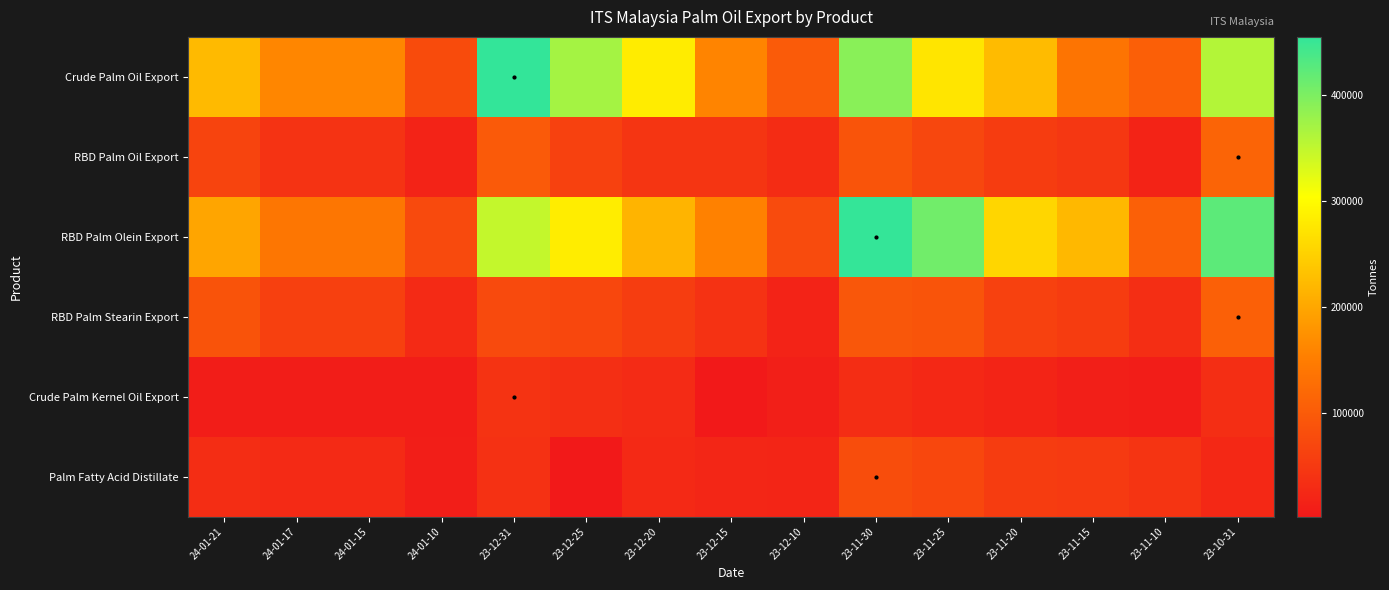

What is the total value across all series at 23-12-31?

1056100